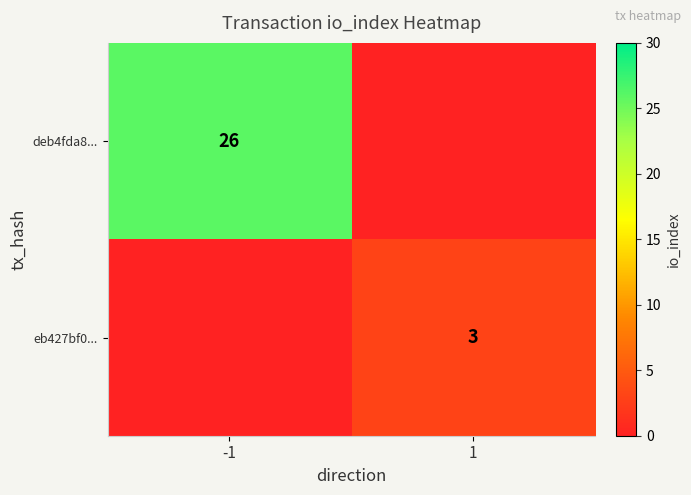

What is the total value across all series at -1?

26